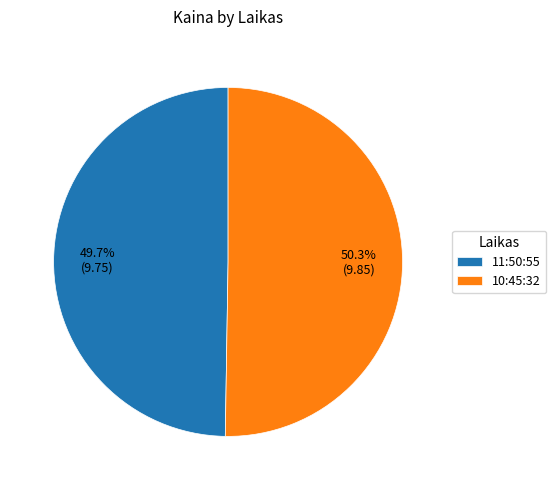

Between 11:50:55 and 10:45:32, which is larger?

10:45:32